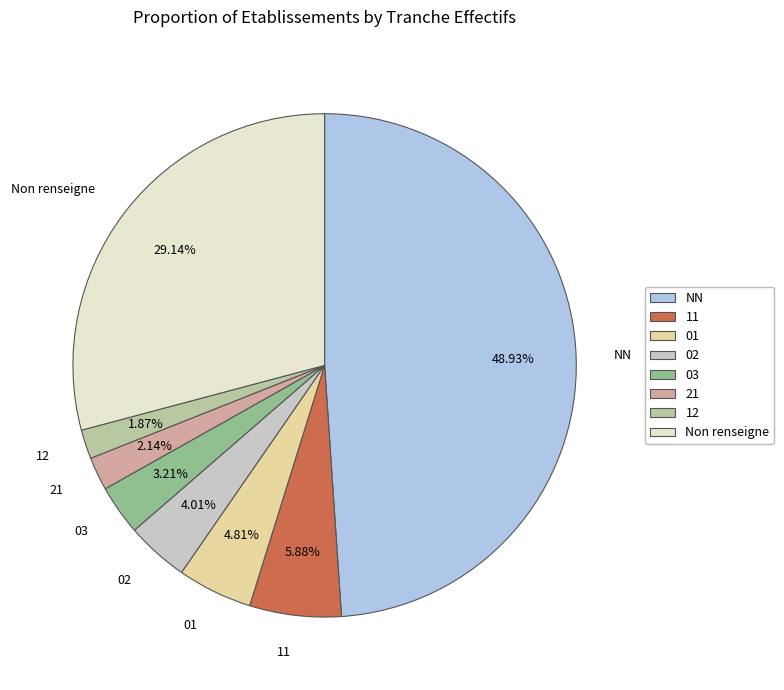

Approximately how many times larger is the value at 03 compared to NN?

0.1